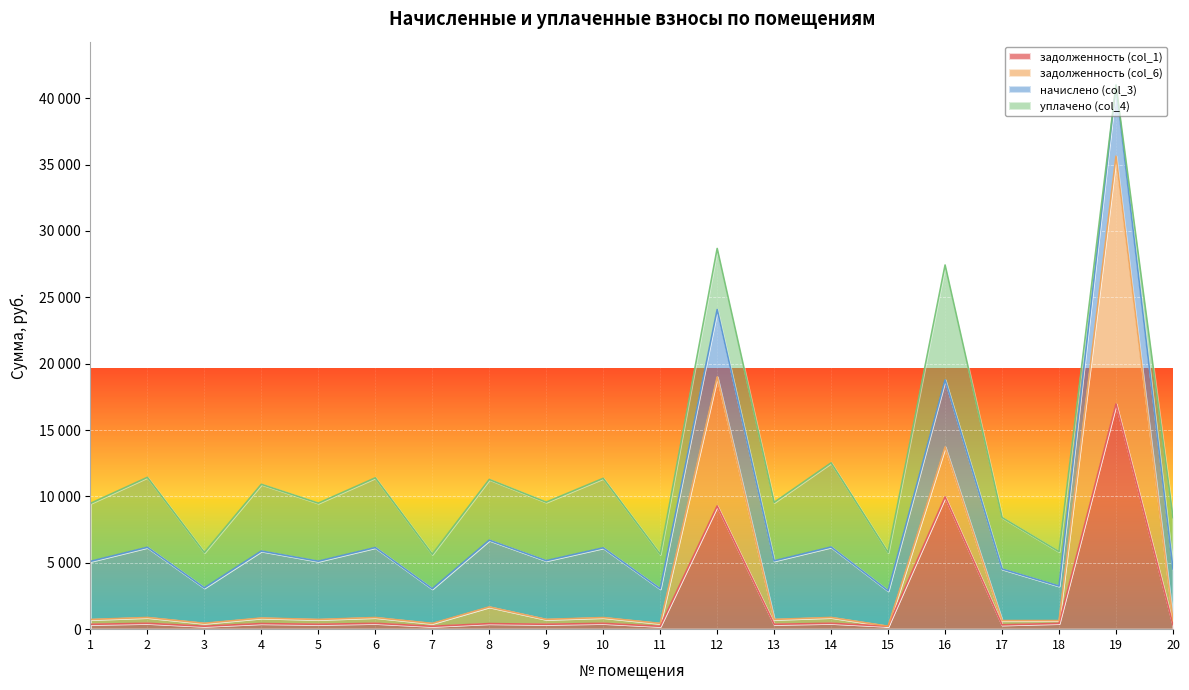

Does the chart display data point markers on the line(s)?

No